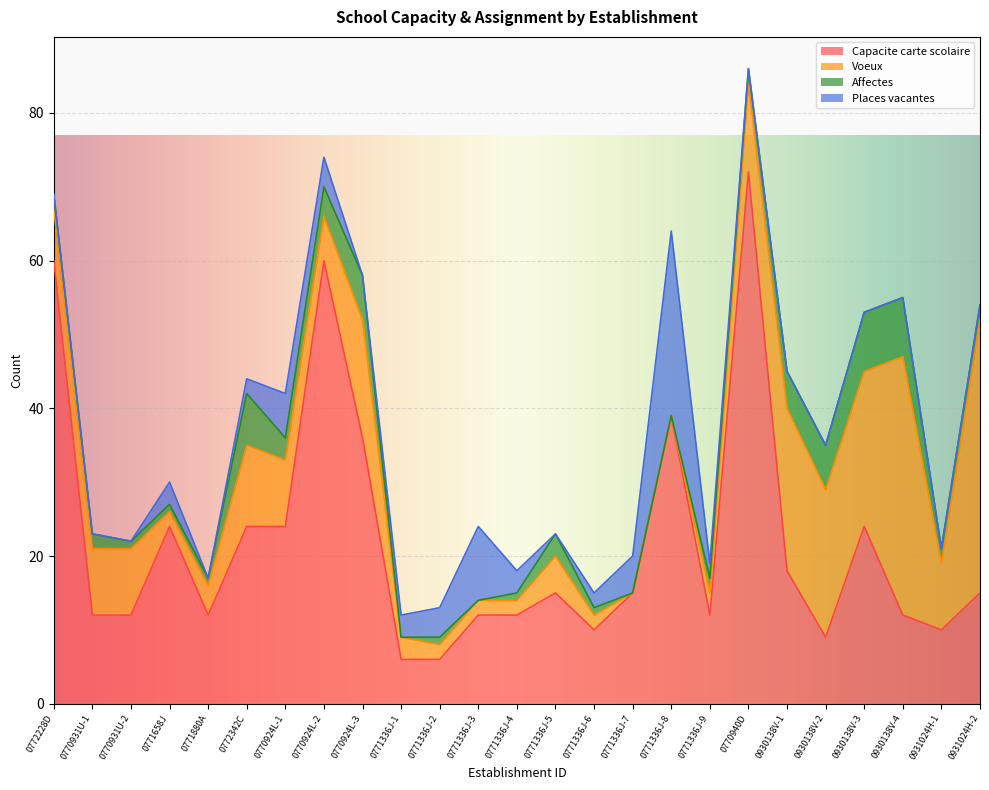

Read the Voeux value at 0772342C.

11